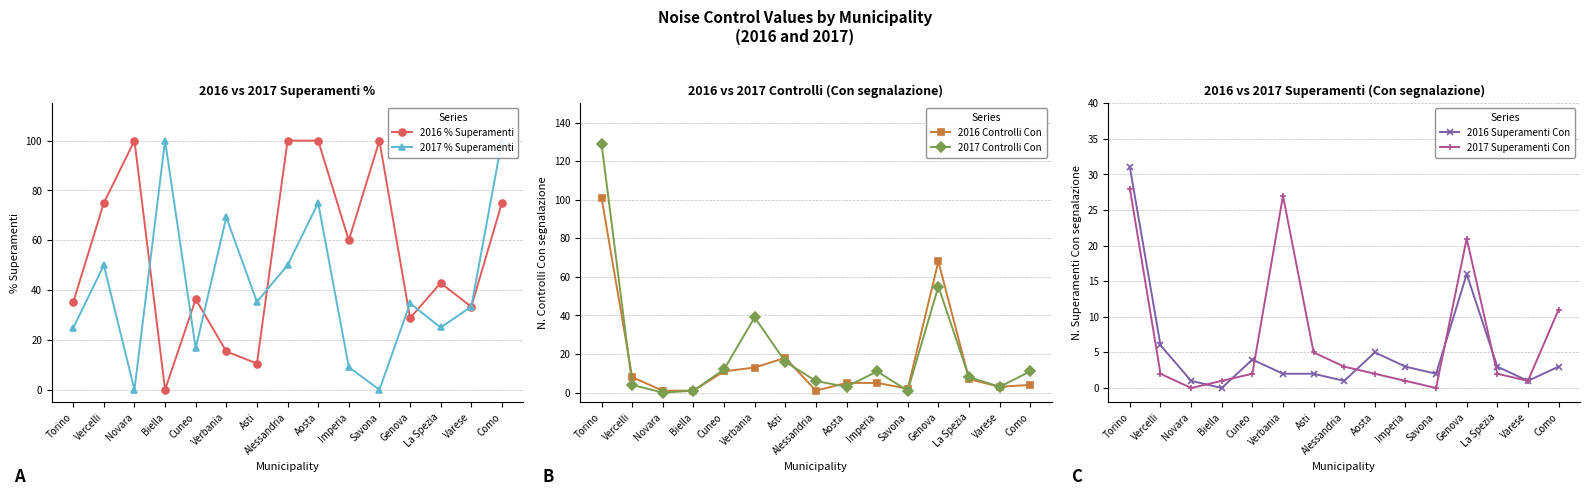

Between which two adjacent categories do 2017 Controlli Con and 2016 Controlli Con first intersect?

Torino and Vercelli